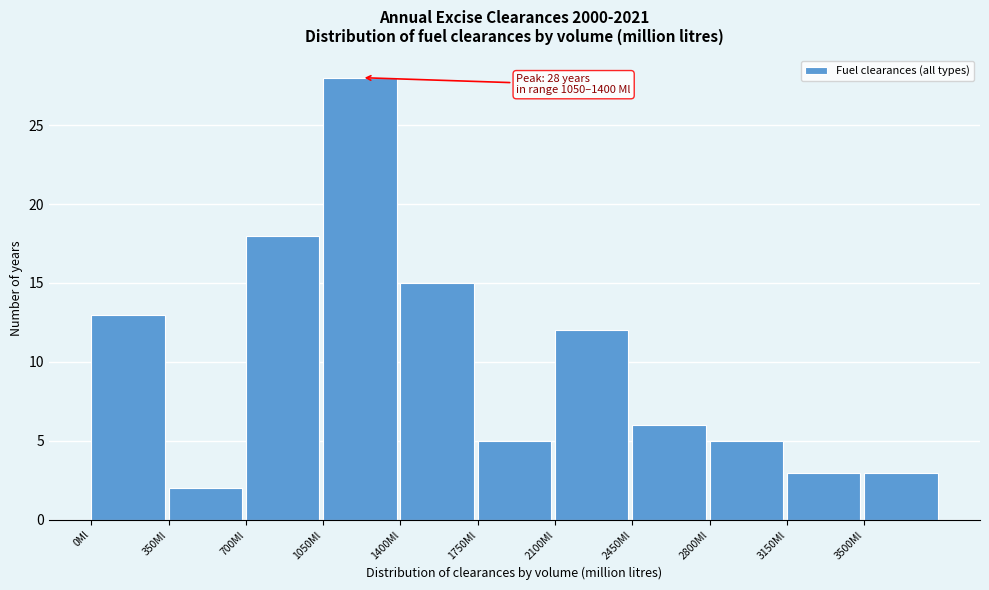

Which range on the x-axis has the tallest bar?

1050 to 1400